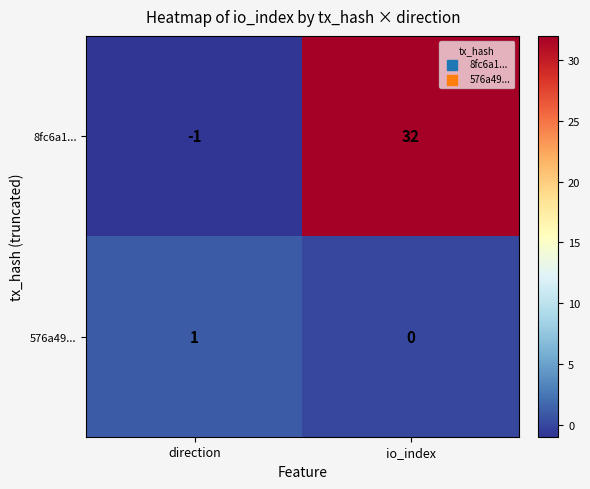

Where is 576a49... nearest to the value 0?

io_index